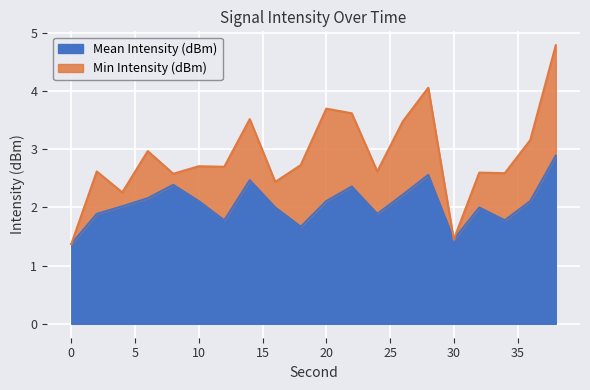

At which category does the chart reach its peak across all series?

38